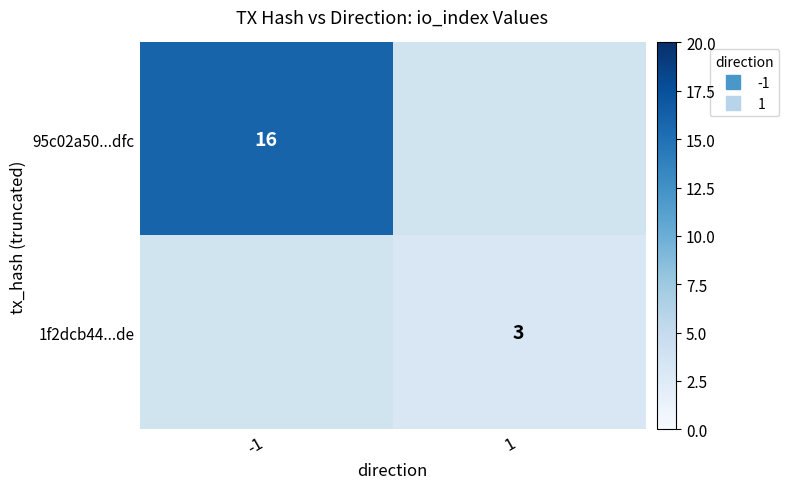

At how many categories does at least one series exceed 3?

1